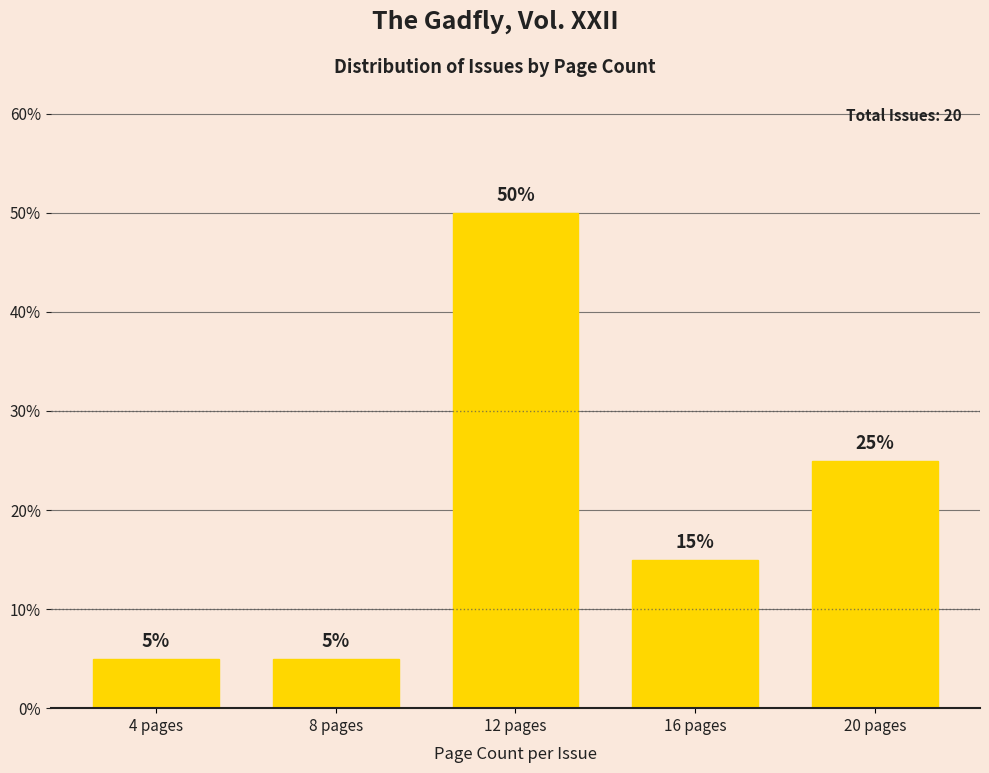

The chart shows a value of 41 at 20 pages. True or false?

False